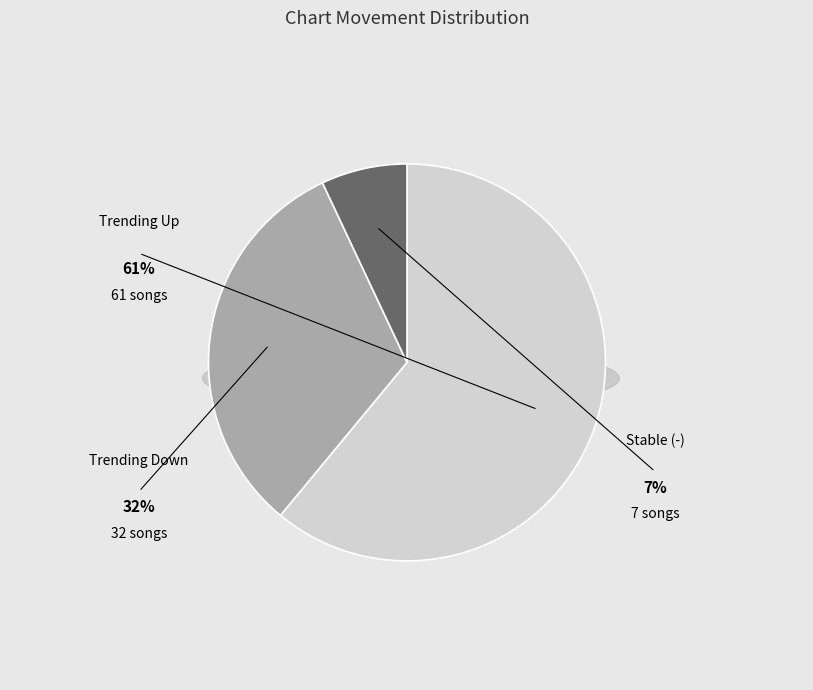

To the nearest percent, what is the combined percentage of up and -?

68%